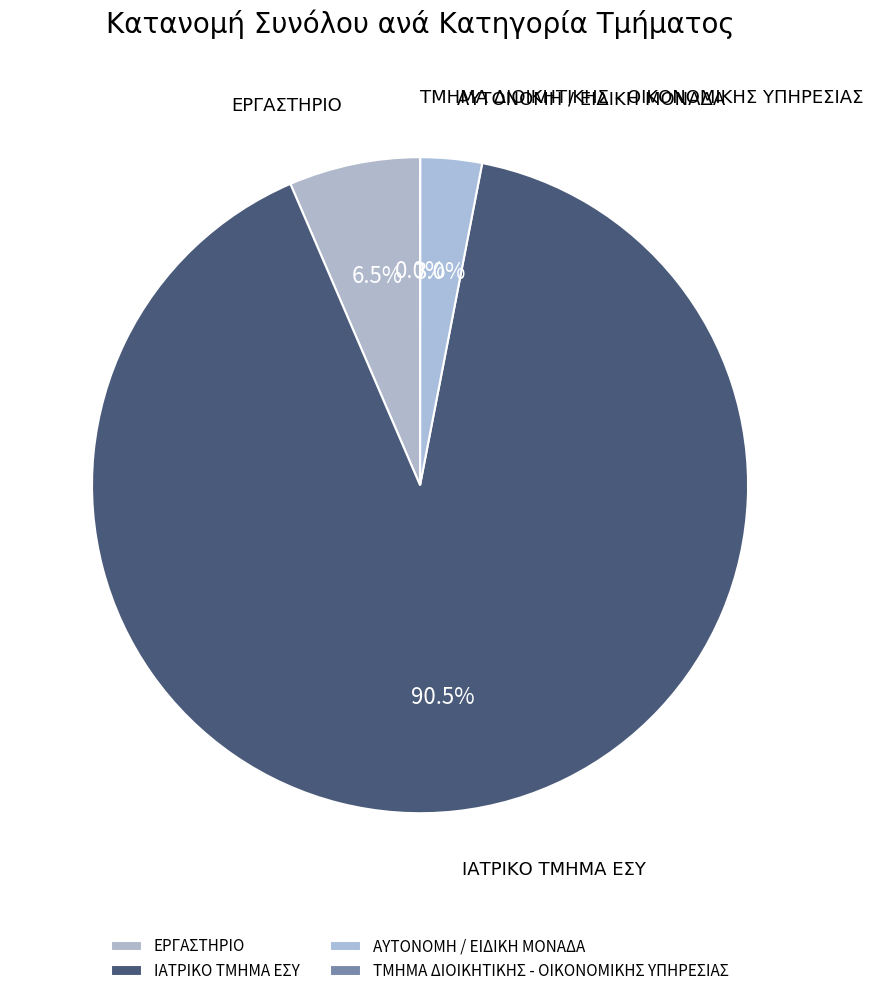

Do ΙΑΤΡΙΚΟ ΤΜΗΜΑ ΕΣΥ and ΕΡΓΑΣΤΗΡΙΟ together represent more than half of the pie?

Yes